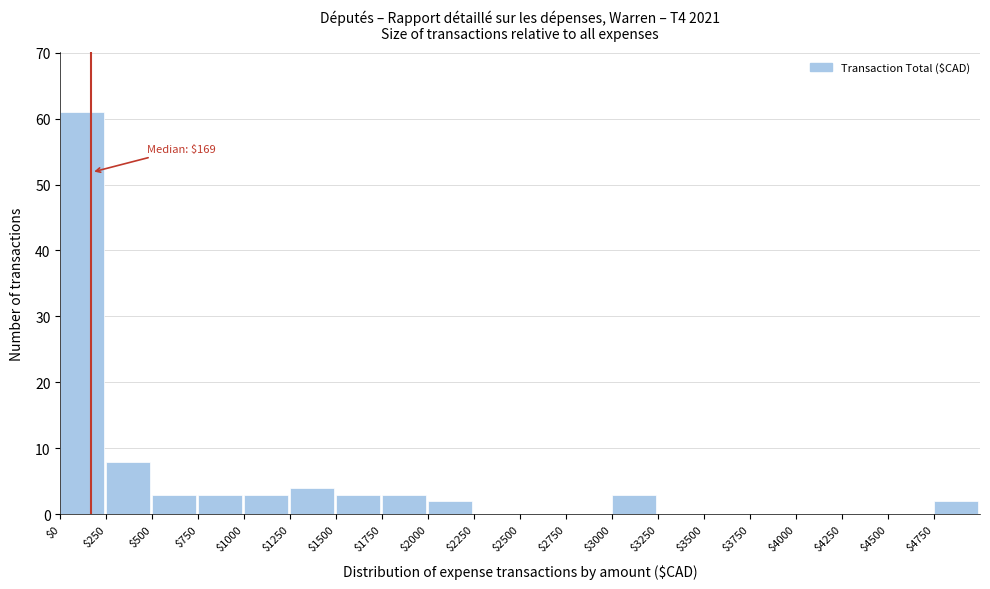

Which range on the x-axis has the tallest bar?

0 to 250